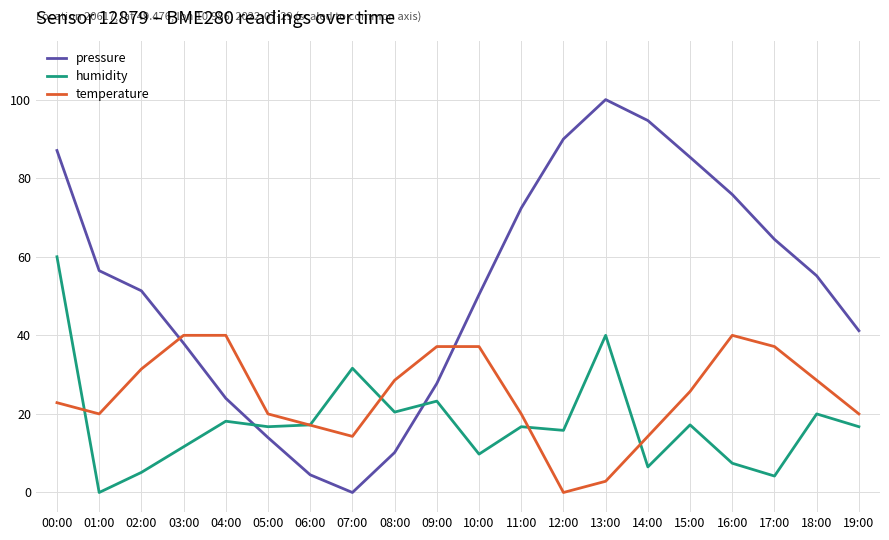

The humidity series shows 20.9 at 12:00. True or false?

False